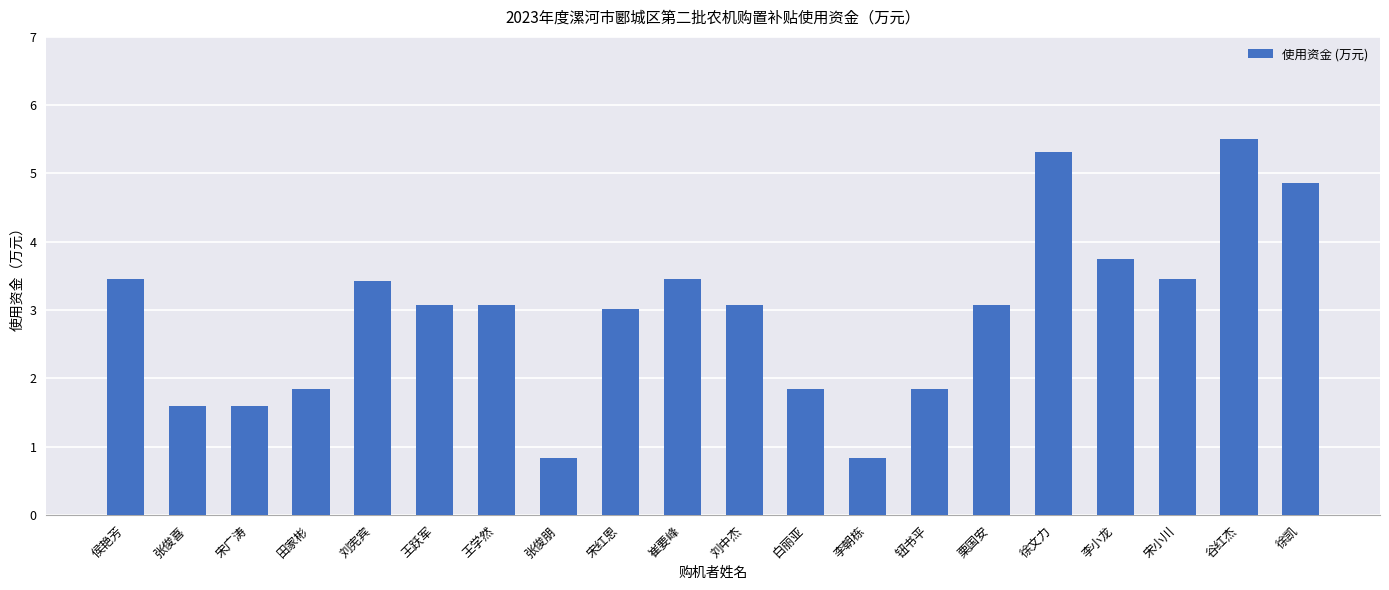

At which label does the data first exceed 3?

侯艳芳